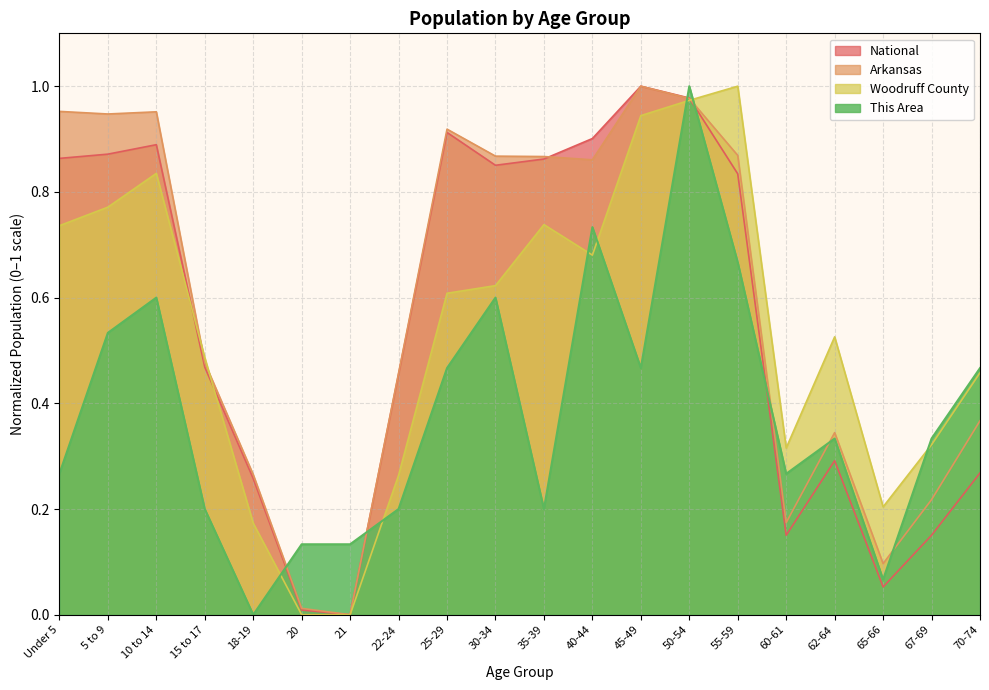

What is the difference between the second highest and minimum values in the Woodruff County series?

1.0